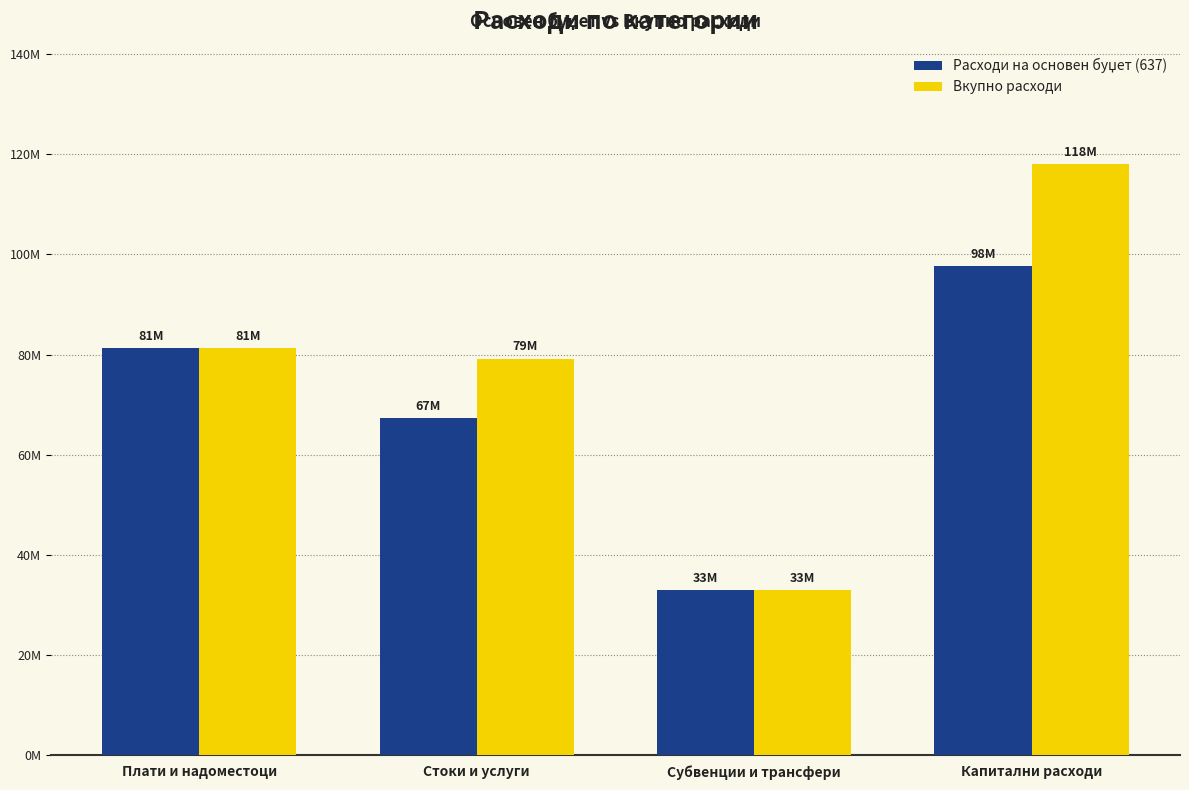

What is the label of the 4th bar from the left?

Капитални расходи